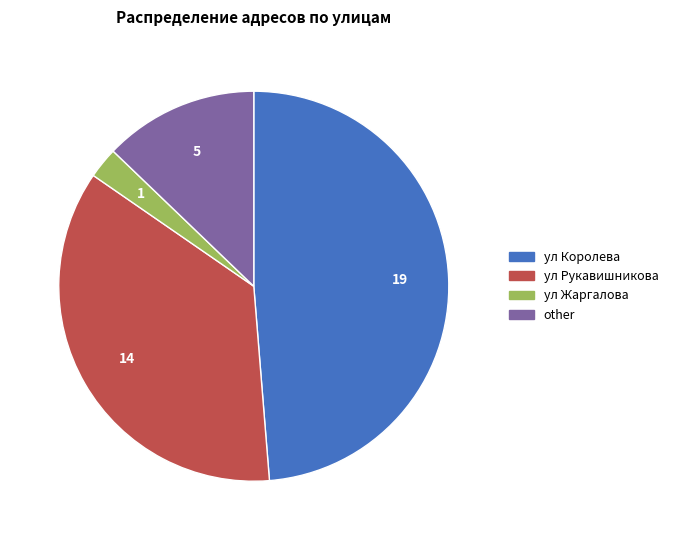

Do other and ул Королева together represent more than half of the pie?

Yes